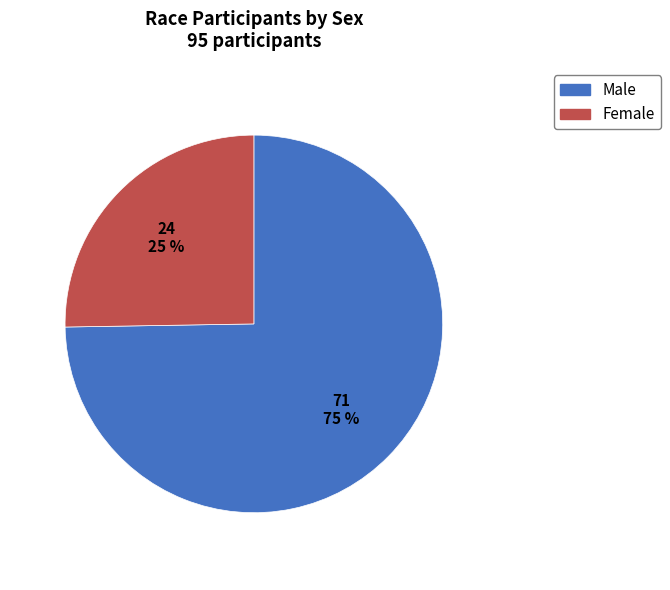

Between Male and Female, which is larger?

Male